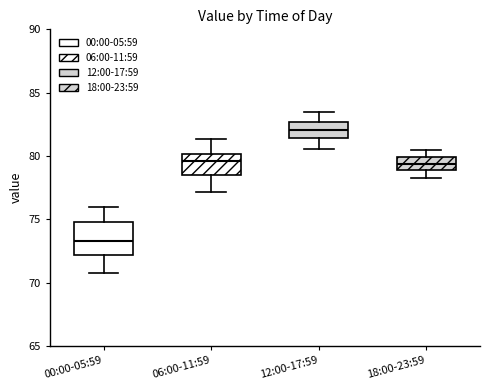

Reading left to right, transcribe this box plot: for each box, give where its median line is, the range the box spans, and where its two whiskers end, as read against the y-axis. The values are not printed on the chart, so give them approximately, as read against the axis.

00:00-05:59: median 73.5, box 72.0 to 75.0, whiskers 71.0 to 76.0
06:00-11:59: median 79.5, box 78.5 to 80.0, whiskers 77.0 to 81.5
12:00-17:59: median 82.0, box 81.5 to 82.5, whiskers 80.5 to 83.5
18:00-23:59: median 79.5, box 79.0 to 80.0, whiskers 78.0 to 80.5